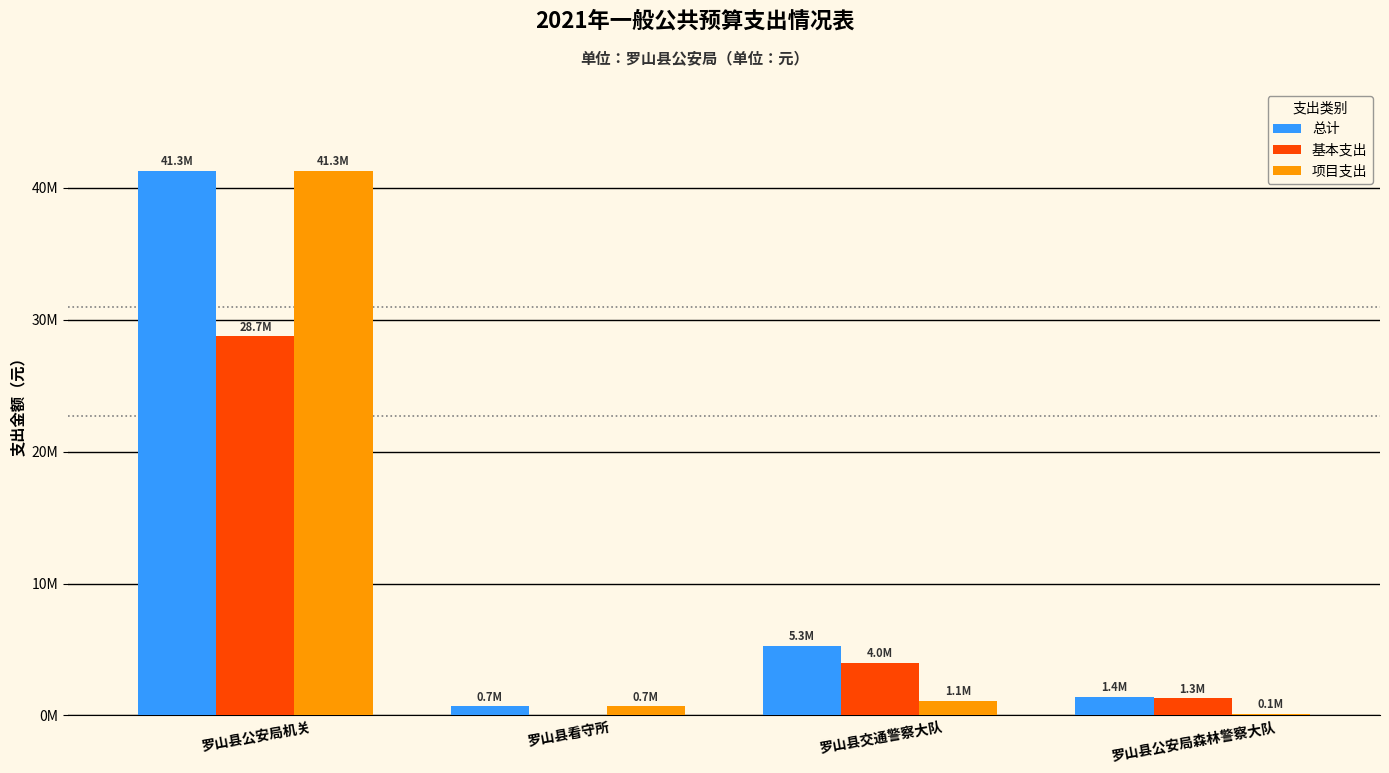

What is the average value of the 总计 series?

12182598